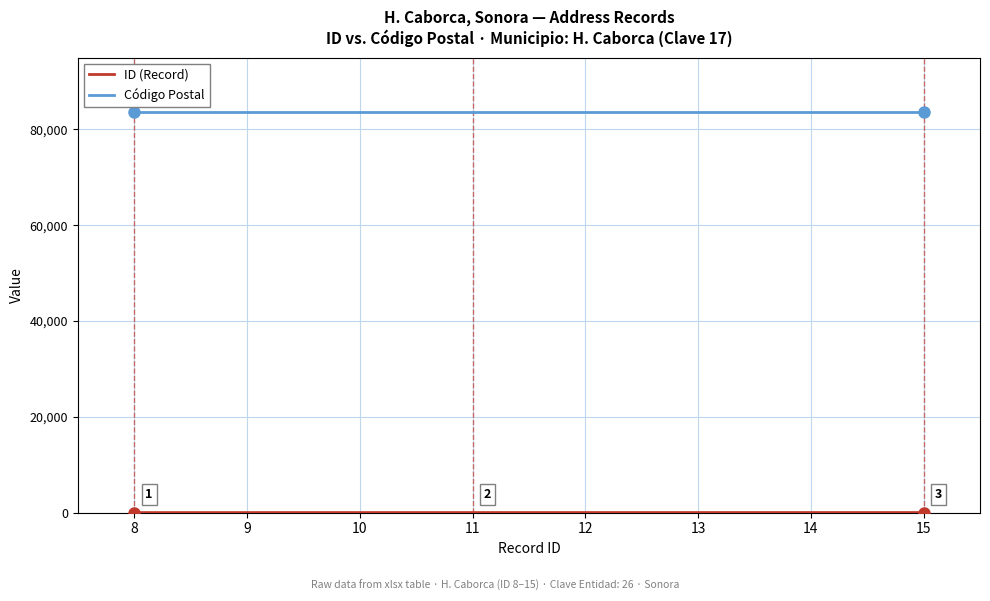

Which series has the largest total across all categories?

Código Postal